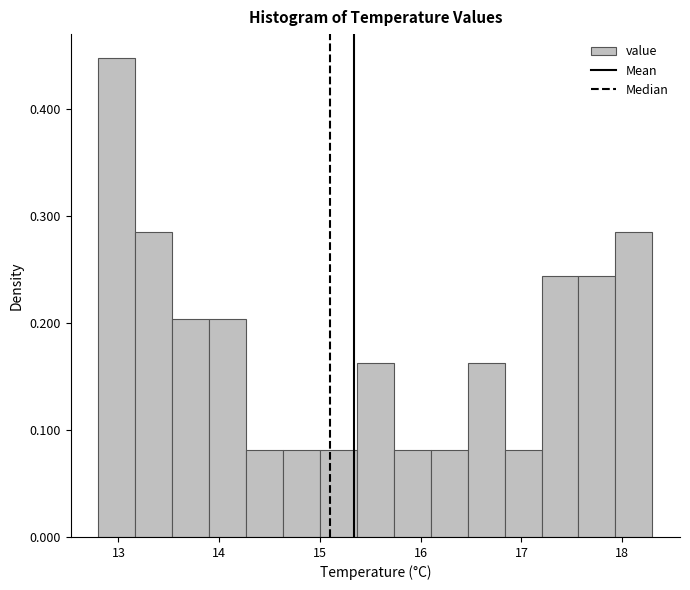

Read against the x-axis, roughly where is the centre of the tallest bar?

13.0